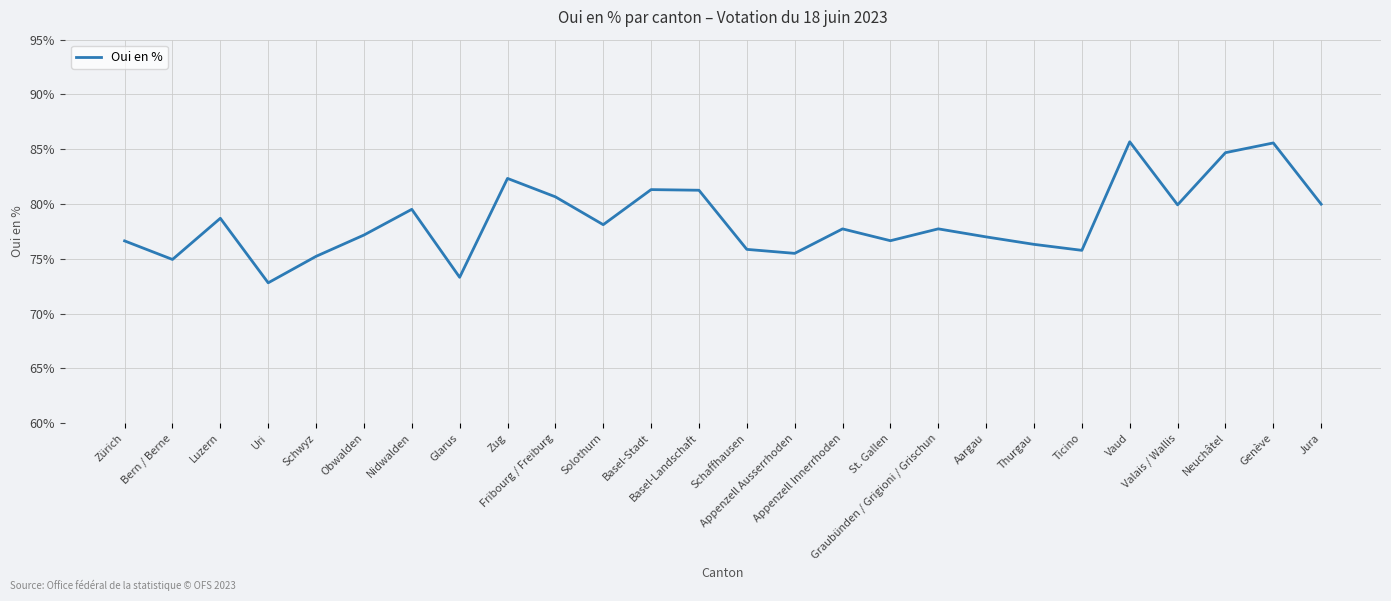

What is the difference between the maximum and minimum values?

12.9